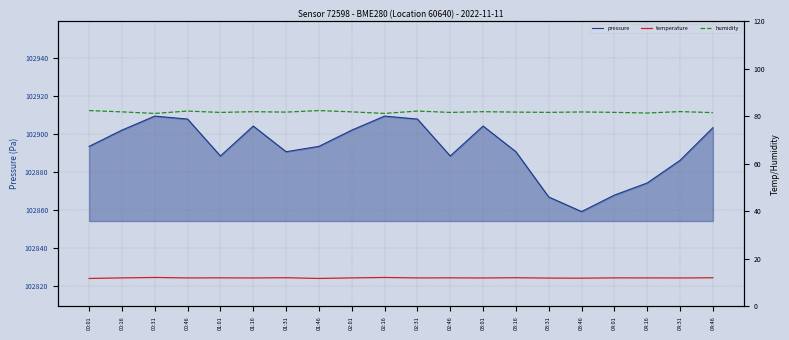

What is the difference between the pressure values at 01:31 and 00:16?

11.4